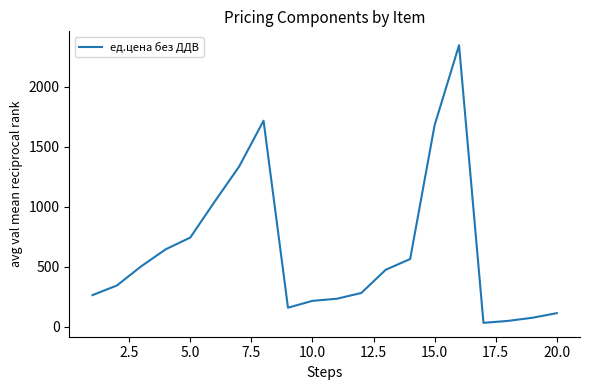

What is the sum of all values?

12839.9